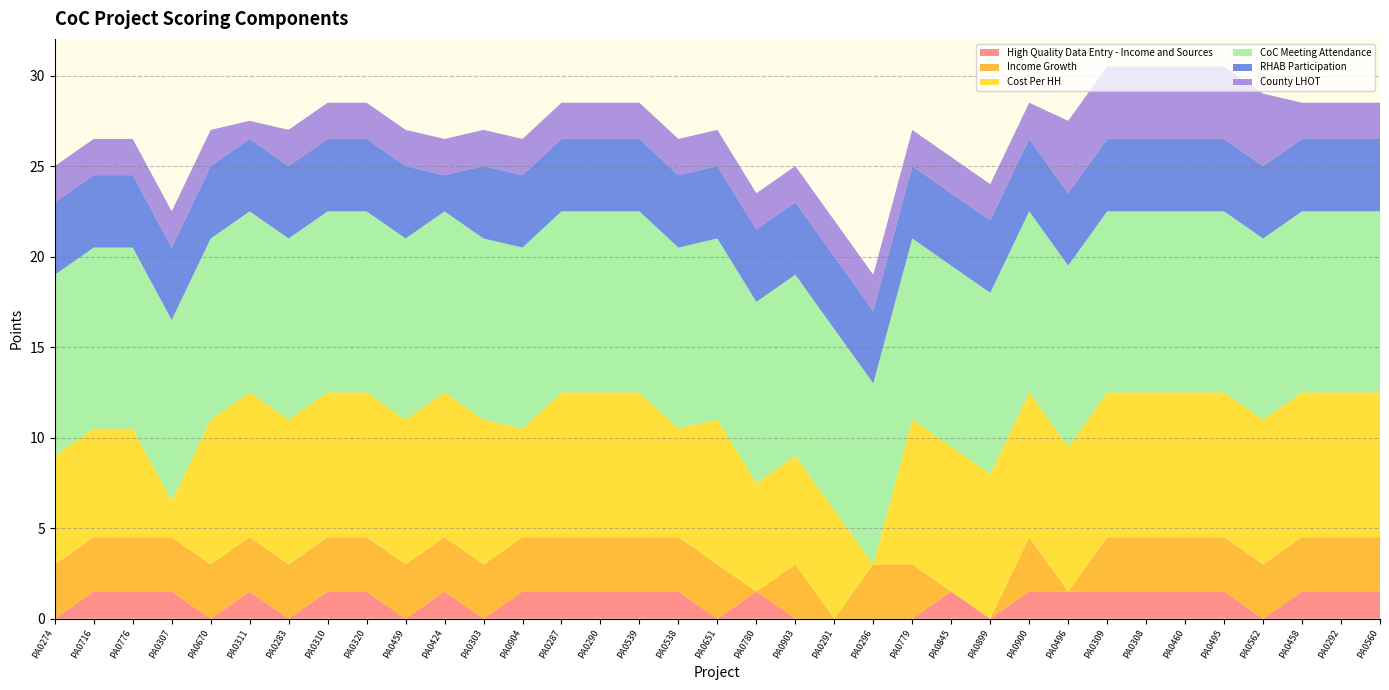

Reading left to right, what are all the values shown in this chart?

High Quality Data Entry - Income and Sources: PA0274=0.0	PA0716=1.5	PA0776=1.5	PA0307=1.5	PA0670=0.0	PA0311=1.5	PA0283=0.0	PA0310=1.5	PA0320=1.5	PA0459=0.0	PA0424=1.5	PA0303=0.0	PA0904=1.5	PA0287=1.5	PA0290=1.5	PA0539=1.5	PA0538=1.5	PA0651=0.0	PA0780=1.5	PA0903=0.0	PA0291=0.0	PA0296=0.0	PA0779=0.0	PA0845=1.5	PA0899=0.0	PA0900=1.5	PA0496=1.5	PA0309=1.5	PA0308=1.5	PA0460=1.5	PA0495=1.5	PA0562=0.0	PA0458=1.5	PA0292=1.5	PA0560=1.5
Income Growth: PA0274=3.0	PA0716=3.0	PA0776=3.0	PA0307=3.0	PA0670=3.0	PA0311=3.0	PA0283=3.0	PA0310=3.0	PA0320=3.0	PA0459=3.0	PA0424=3.0	PA0303=3.0	PA0904=3.0	PA0287=3.0	PA0290=3.0	PA0539=3.0	PA0538=3.0	PA0651=3.0	PA0780=0.0	PA0903=3.0	PA0291=0.0	PA0296=3.0	PA0779=3.0	PA0845=0.0	PA0899=0.0	PA0900=3.0	PA0496=0.0	PA0309=3.0	PA0308=3.0	PA0460=3.0	PA0495=3.0	PA0562=3.0	PA0458=3.0	PA0292=3.0	PA0560=3.0
Cost Per HH: PA0274=6.0	PA0716=6.0	PA0776=6.0	PA0307=2.0	PA0670=8.0	PA0311=8.0	PA0283=8.0	PA0310=8.0	PA0320=8.0	PA0459=8.0	PA0424=8.0	PA0303=8.0	PA0904=6.0	PA0287=8.0	PA0290=8.0	PA0539=8.0	PA0538=6.0	PA0651=8.0	PA0780=6.0	PA0903=6.0	PA0291=6.0	PA0296=0.0	PA0779=8.0	PA0845=8.0	PA0899=8.0	PA0900=8.0	PA0496=8.0	PA0309=8.0	PA0308=8.0	PA0460=8.0	PA0495=8.0	PA0562=8.0	PA0458=8.0	PA0292=8.0	PA0560=8.0
CoC Meeting Attendance: PA0274=10.0	PA0716=10.0	PA0776=10.0	PA0307=10.0	PA0670=10.0	PA0311=10.0	PA0283=10.0	PA0310=10.0	PA0320=10.0	PA0459=10.0	PA0424=10.0	PA0303=10.0	PA0904=10.0	PA0287=10.0	PA0290=10.0	PA0539=10.0	PA0538=10.0	PA0651=10.0	PA0780=10.0	PA0903=10.0	PA0291=10.0	PA0296=10.0	PA0779=10.0	PA0845=10.0	PA0899=10.0	PA0900=10.0	PA0496=10.0	PA0309=10.0	PA0308=10.0	PA0460=10.0	PA0495=10.0	PA0562=10.0	PA0458=10.0	PA0292=10.0	PA0560=10.0
RHAB Participation: PA0274=4.0	PA0716=4.0	PA0776=4.0	PA0307=4.0	PA0670=4.0	PA0311=4.0	PA0283=4.0	PA0310=4.0	PA0320=4.0	PA0459=4.0	PA0424=2.0	PA0303=4.0	PA0904=4.0	PA0287=4.0	PA0290=4.0	PA0539=4.0	PA0538=4.0	PA0651=4.0	PA0780=4.0	PA0903=4.0	PA0291=4.0	PA0296=4.0	PA0779=4.0	PA0845=4.0	PA0899=4.0	PA0900=4.0	PA0496=4.0	PA0309=4.0	PA0308=4.0	PA0460=4.0	PA0495=4.0	PA0562=4.0	PA0458=4.0	PA0292=4.0	PA0560=4.0
County LHOT: PA0274=2.0	PA0716=2.0	PA0776=2.0	PA0307=2.0	PA0670=2.0	PA0311=1.0	PA0283=2.0	PA0310=2.0	PA0320=2.0	PA0459=2.0	PA0424=2.0	PA0303=2.0	PA0904=2.0	PA0287=2.0	PA0290=2.0	PA0539=2.0	PA0538=2.0	PA0651=2.0	PA0780=2.0	PA0903=2.0	PA0291=2.0	PA0296=2.0	PA0779=2.0	PA0845=2.0	PA0899=2.0	PA0900=2.0	PA0496=4.0	PA0309=4.0	PA0308=4.0	PA0460=4.0	PA0495=4.0	PA0562=4.0	PA0458=2.0	PA0292=2.0	PA0560=2.0